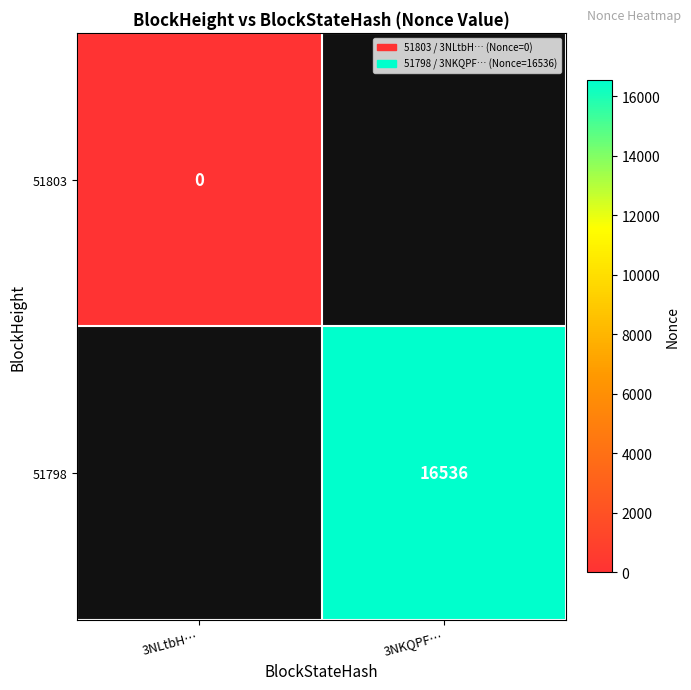

Is it true that 51798 equals 16536 at 3NKQPF…?

True